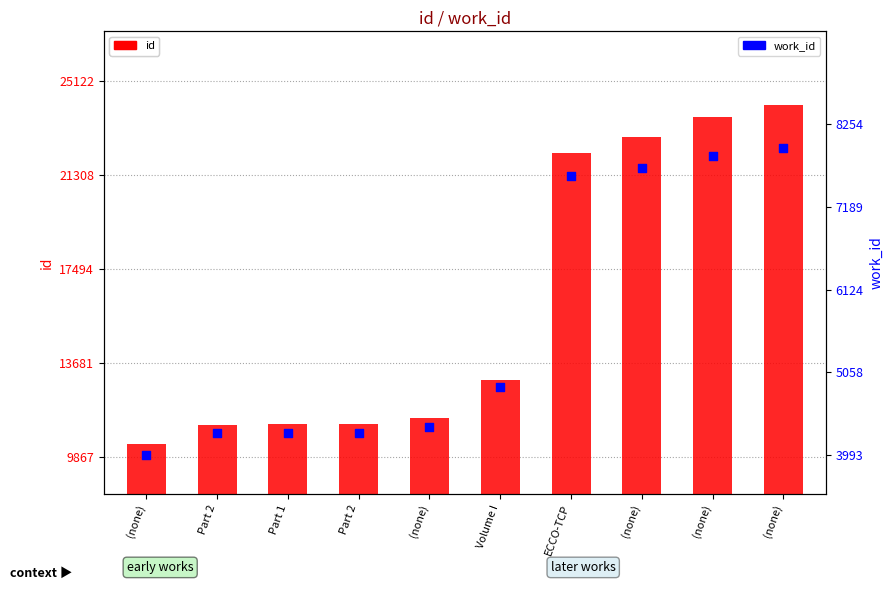

Which series reaches the minimum Y coordinate?

work_id